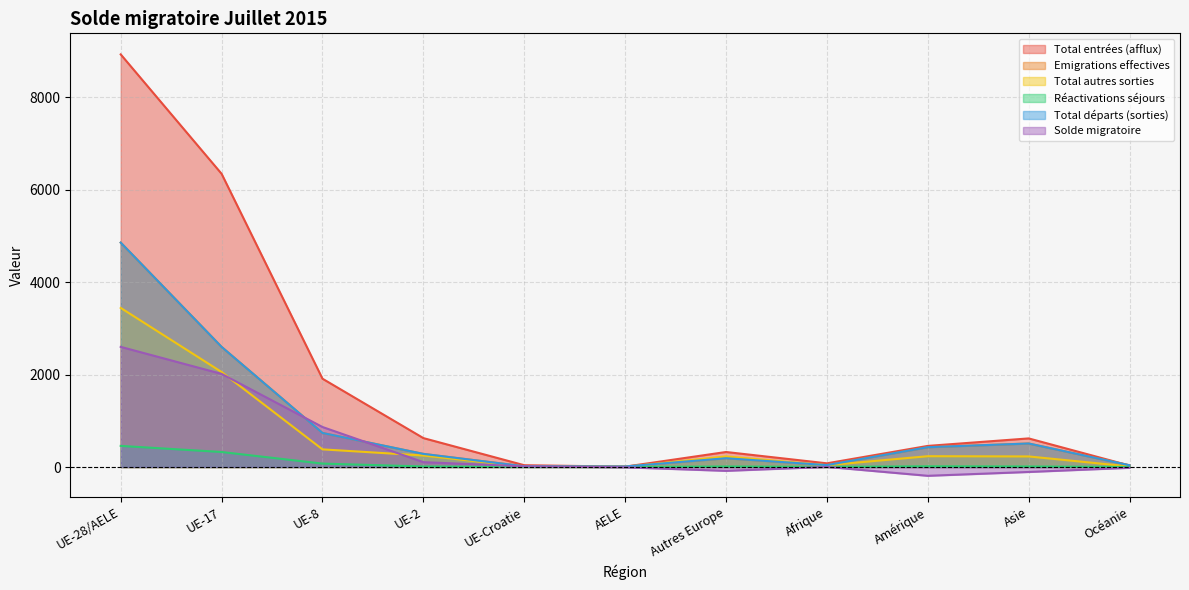

Which series has the widest spread of values?

Total entrées (afflux)